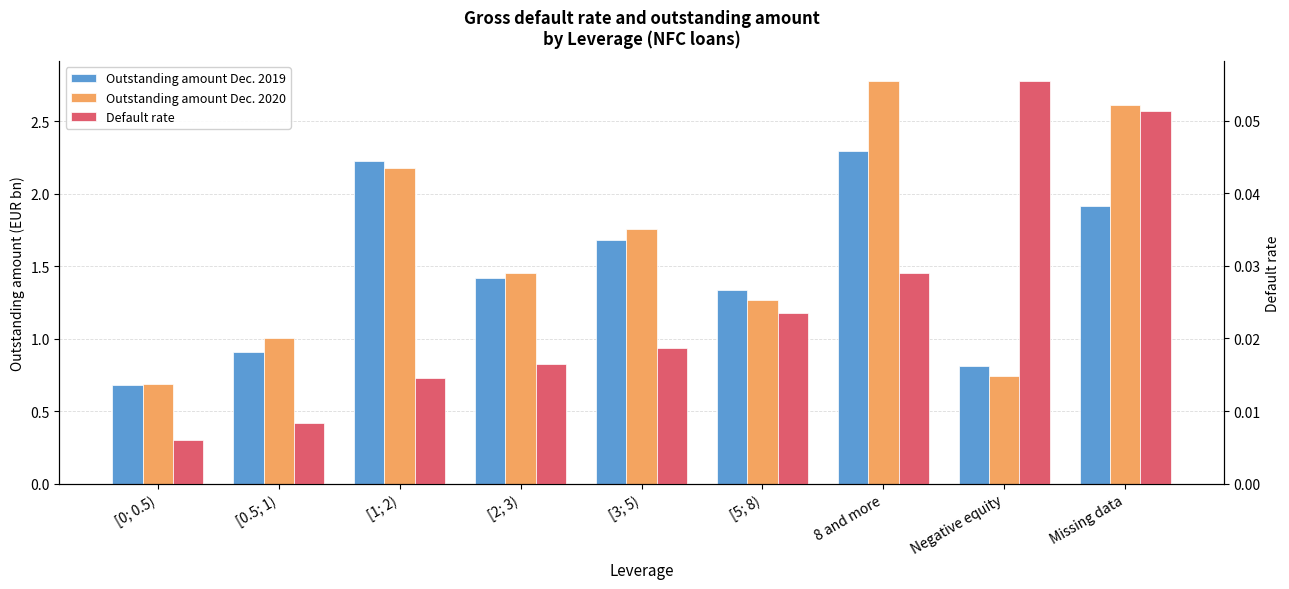

What is the value of the Outstanding amount Dec. 2019 bar at the 4th from the left?

1.4